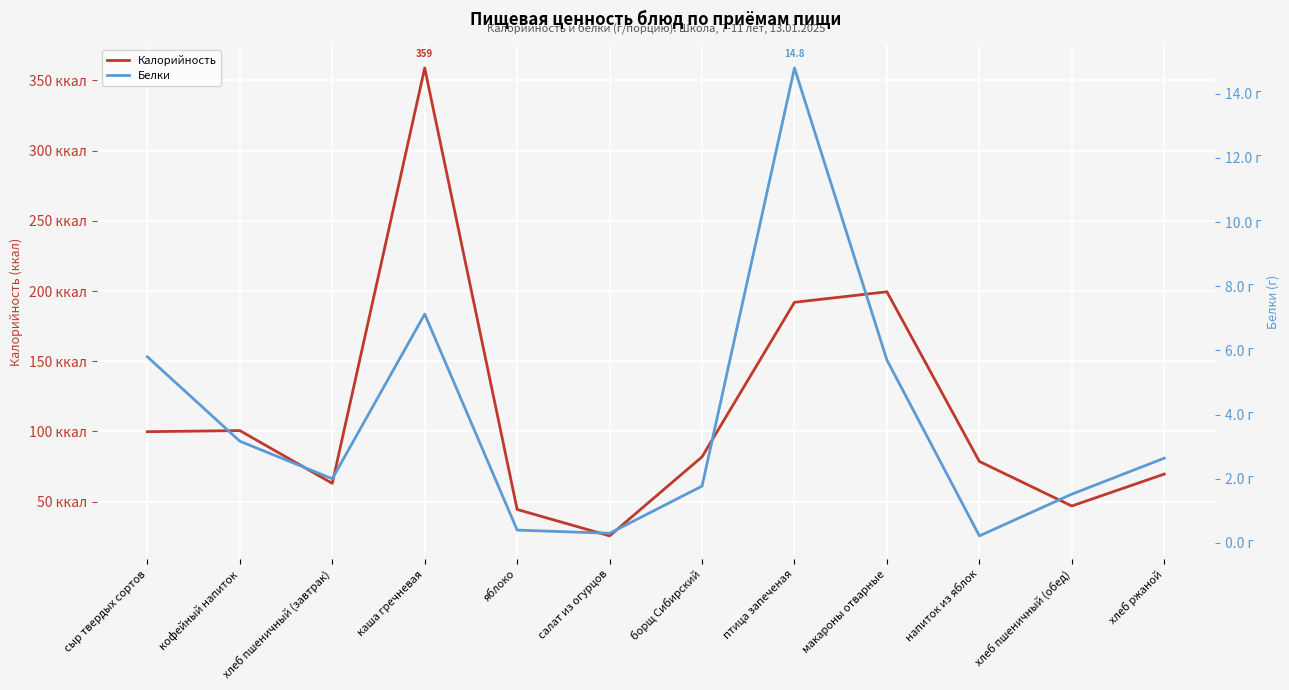

List the series in order of their peak value, lowest first.

Белки, Калорийность